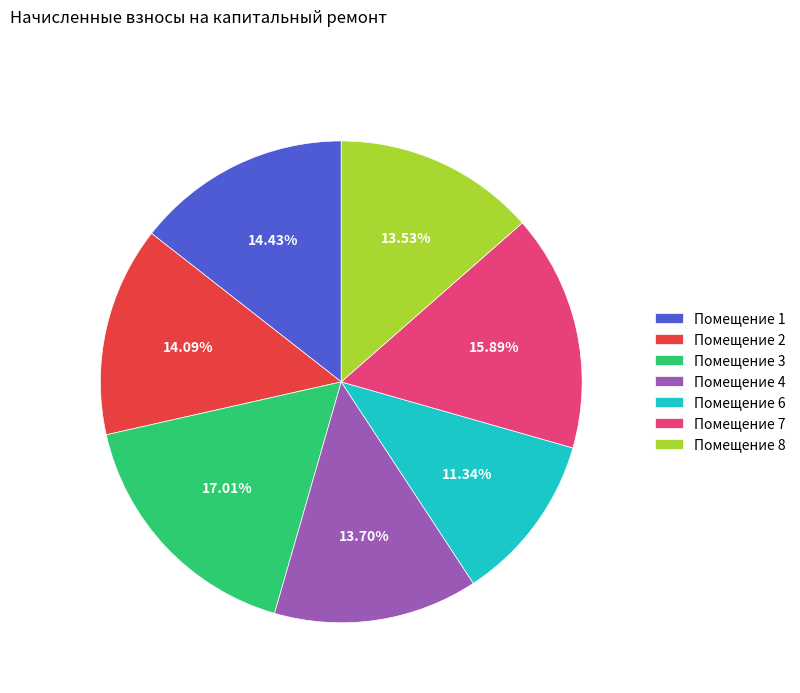

Combined, do Помещение 4 and Помещение 8 account for over 50%?

No